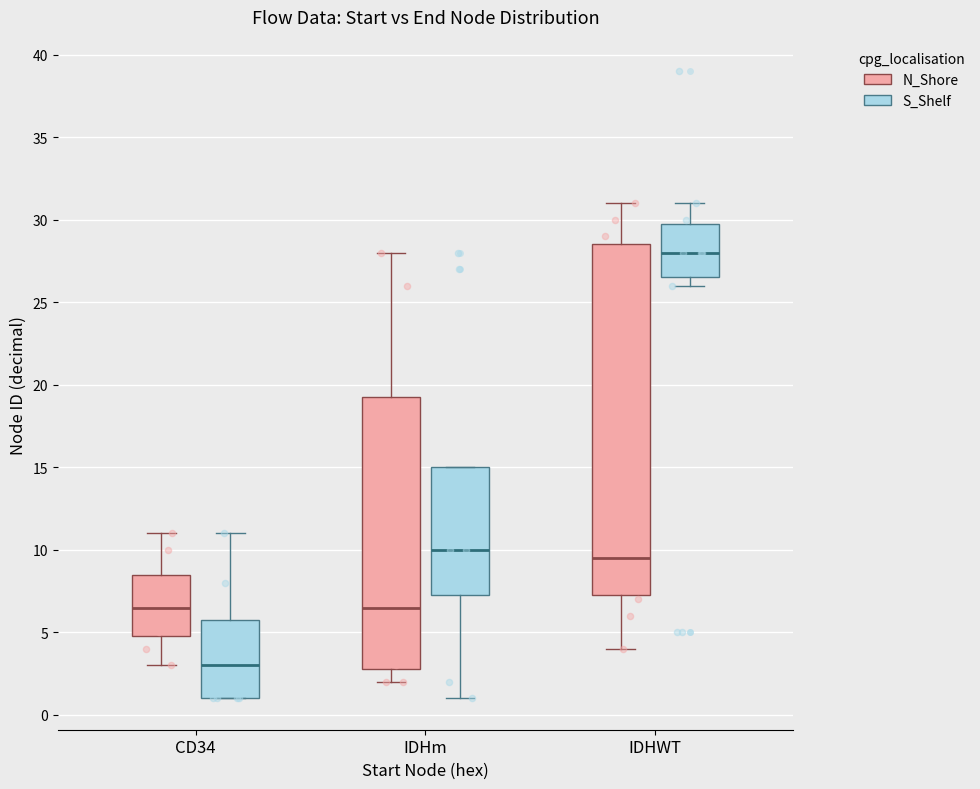

Reading left to right, read every box against the y-axis: the position of its median line, the range the box covers, and the ends of its whiskers. The values are not printed on the chart, so give them approximately, as read against the axis.

CD34 (N_Shore): median 6.5, box 5.0 to 8.5, whiskers 3.0 to 11.0
CD34 (S_Shelf): median 3.0, box 1.0 to 6.0, whiskers 1.0 to 11.0
IDHm (N_Shore): median 6.5, box 3.0 to 19.5, whiskers 2.0 to 28.0
IDHm (S_Shelf): median 10.0, box 7.5 to 15.0, whiskers 1.0 to 15.0
IDHWT (N_Shore): median 9.5, box 7.5 to 28.5, whiskers 4.0 to 31.0
IDHWT (S_Shelf): median 28.0, box 26.5 to 30.0, whiskers 26.0 to 31.0